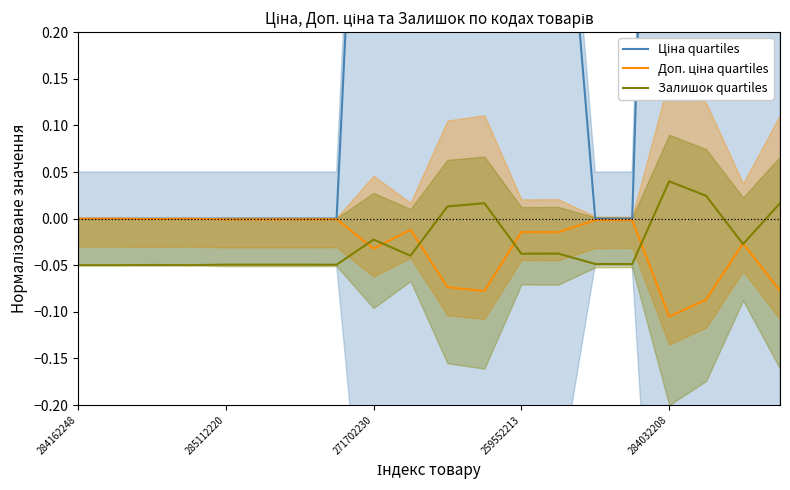

How many categories are shown in the chart?

20